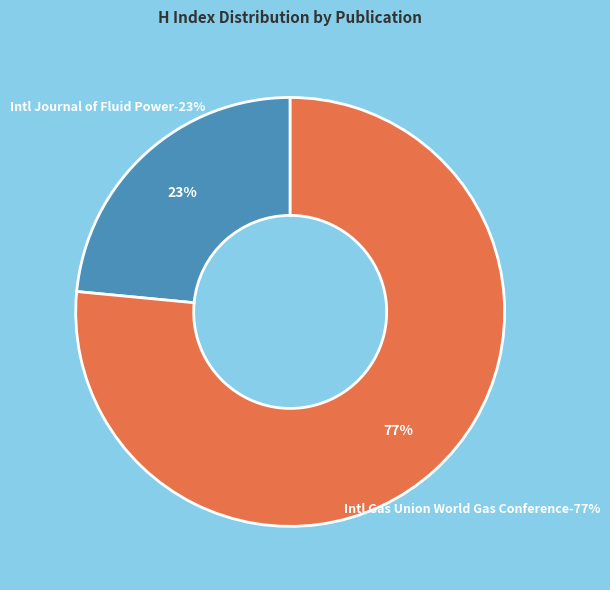

How many segments does this pie chart have?

2